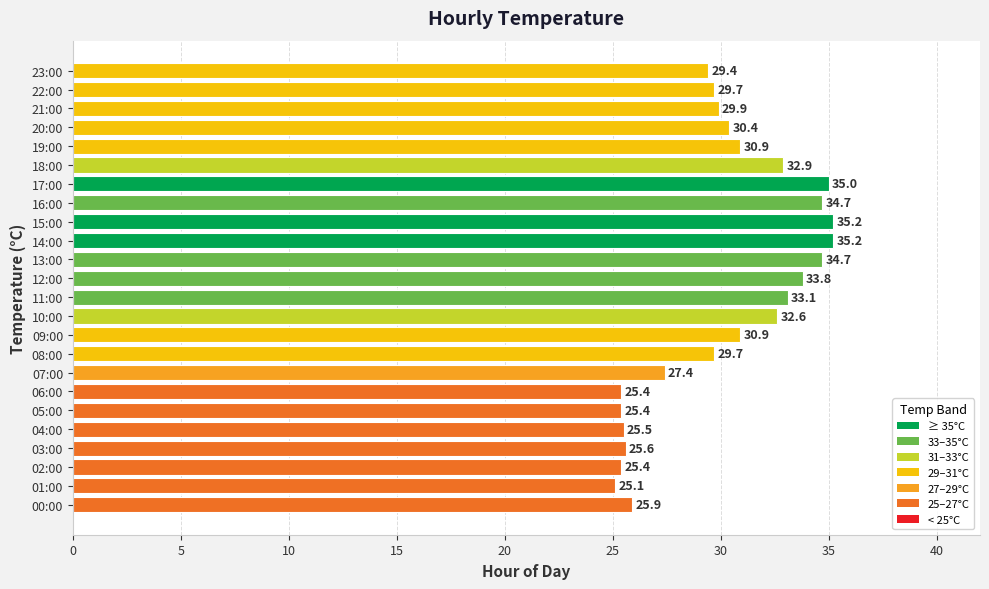

Where is the data nearest to the value 30?

21:00